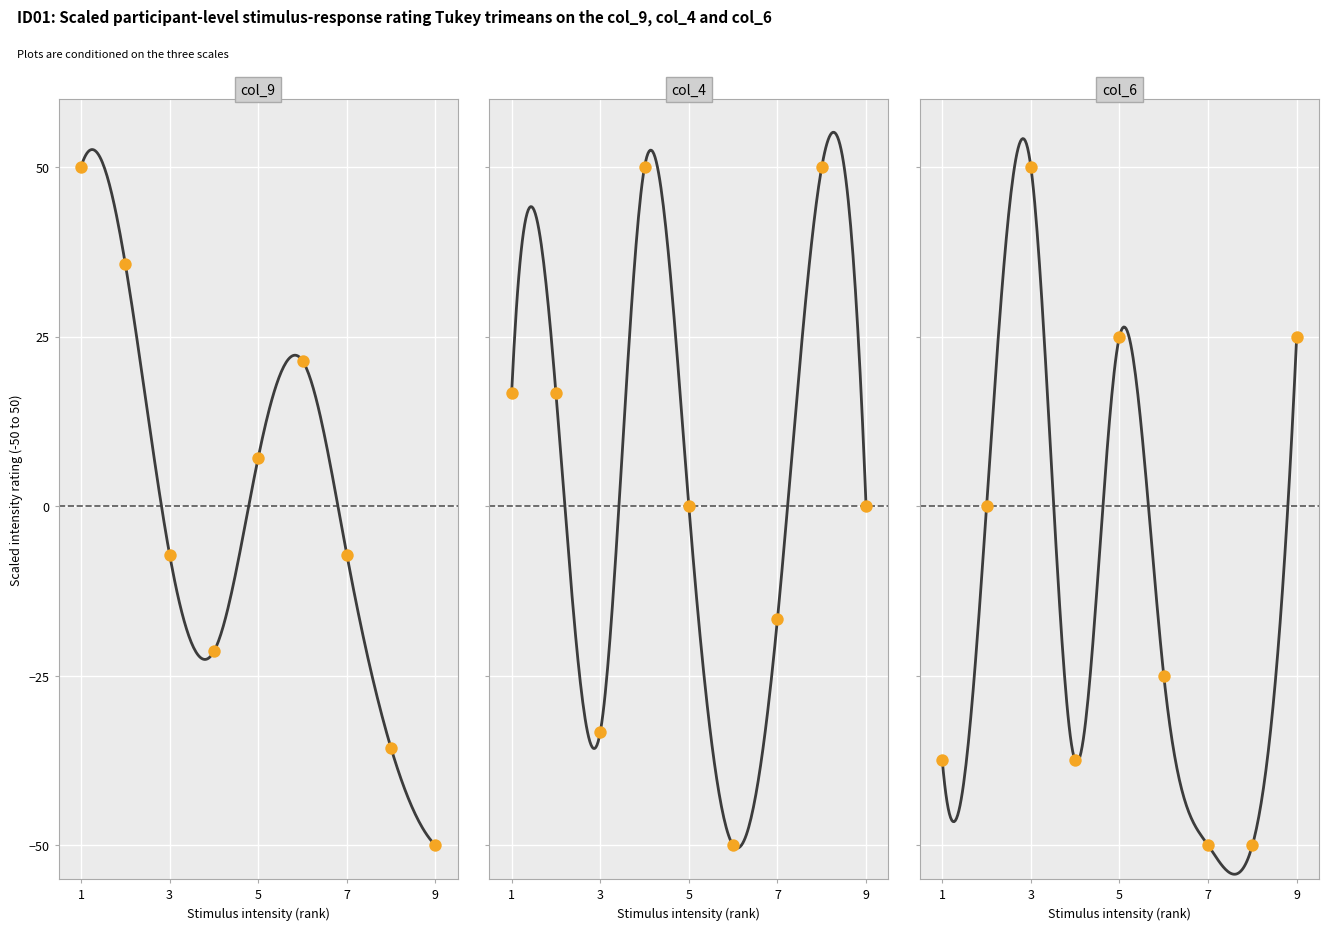

What is the total value across all series at 4?

-8.9